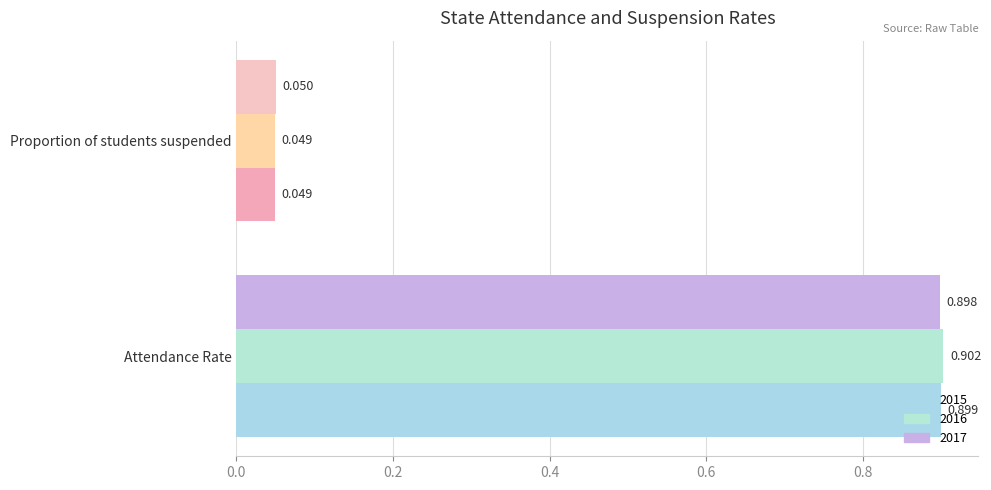

What is the average value of the 2015 series?

0.5